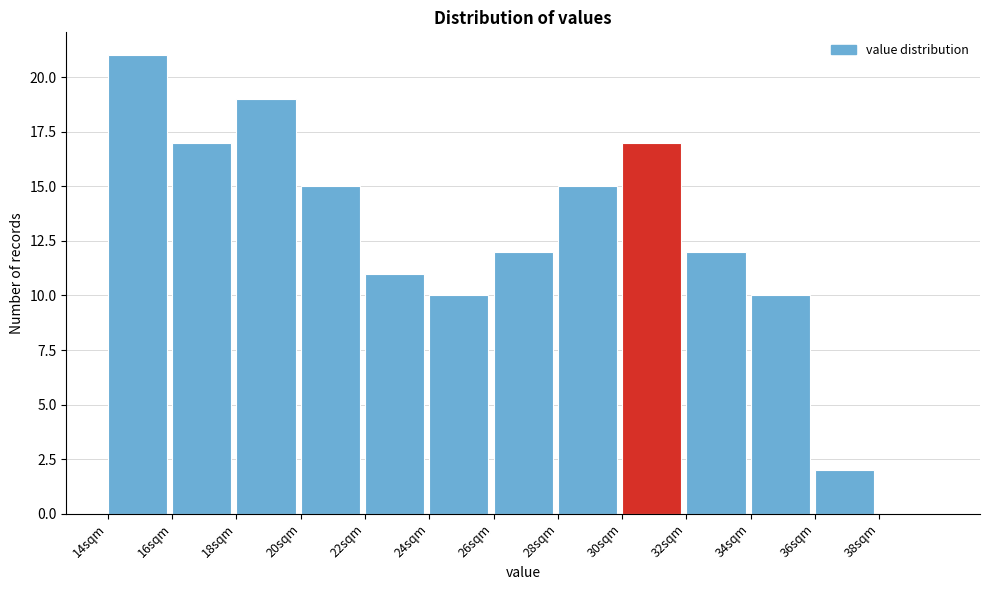

Reading left to right, transcribe this chart: for each bar, give the range it covers on the x-axis and its height. The values are not printed on the chart, so give them approximately, as read against the axis.

14 to 16: 21
16 to 18: 17
18 to 20: 19
20 to 22: 15
22 to 24: 11
24 to 26: 10
26 to 28: 12
28 to 30: 15
30 to 32: 17
32 to 34: 12
34 to 36: 10
36 to 38: 2
38 to 40: 0